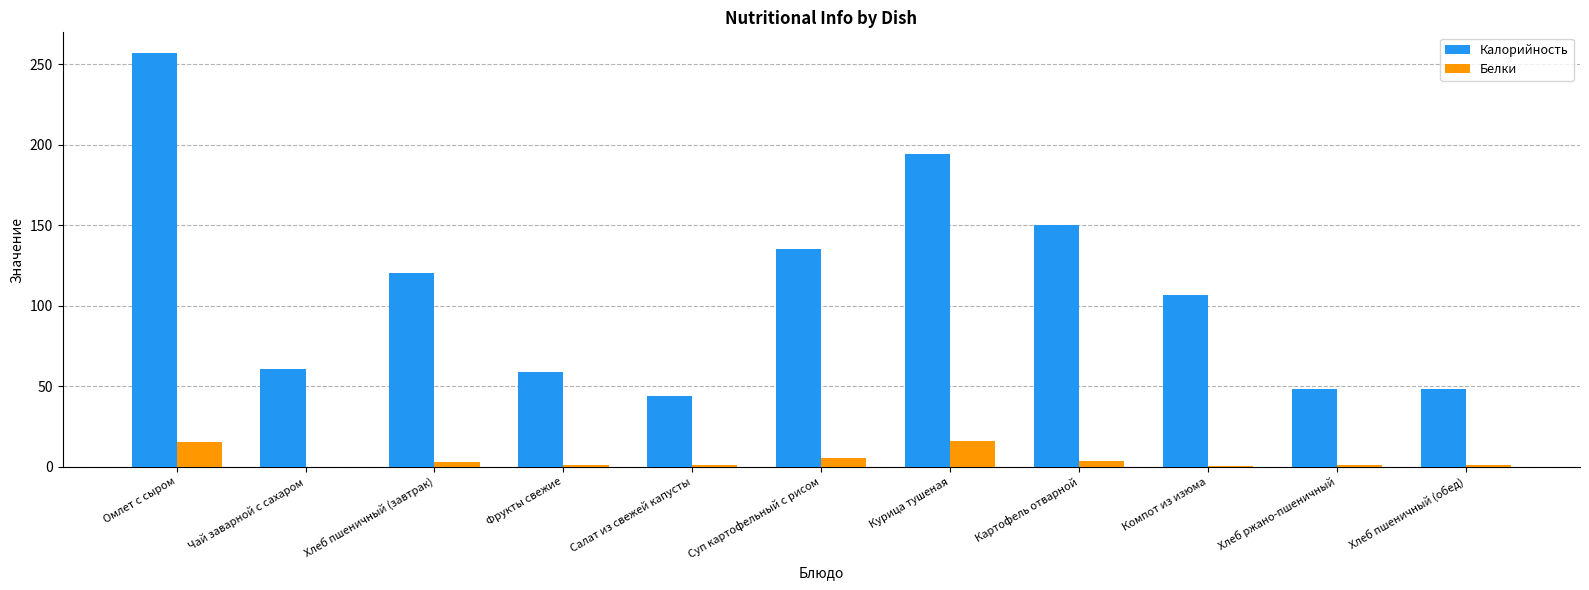

Is it true that Калорийность equals 84.2 at Хлеб пшеничный (обед)?

False